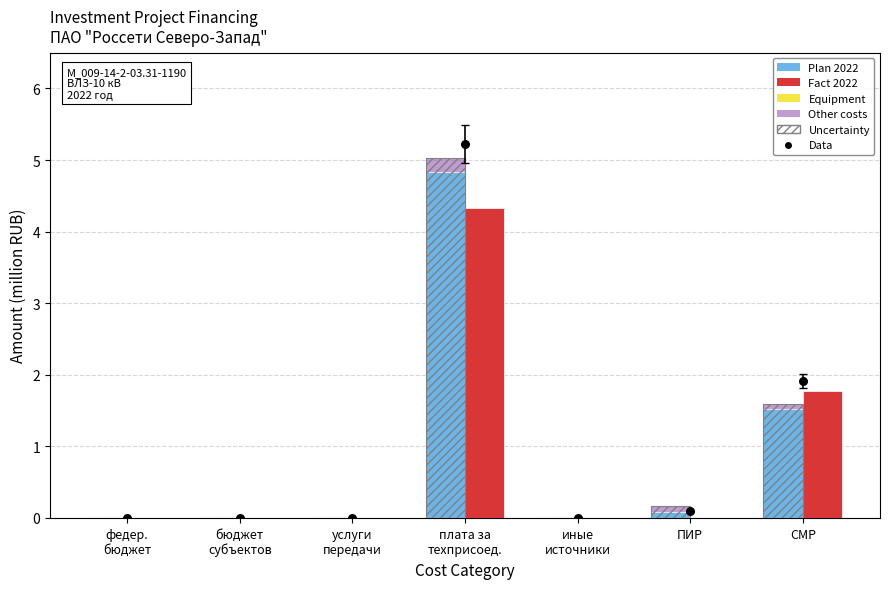

At how many categories does at least one series exceed 0?

3